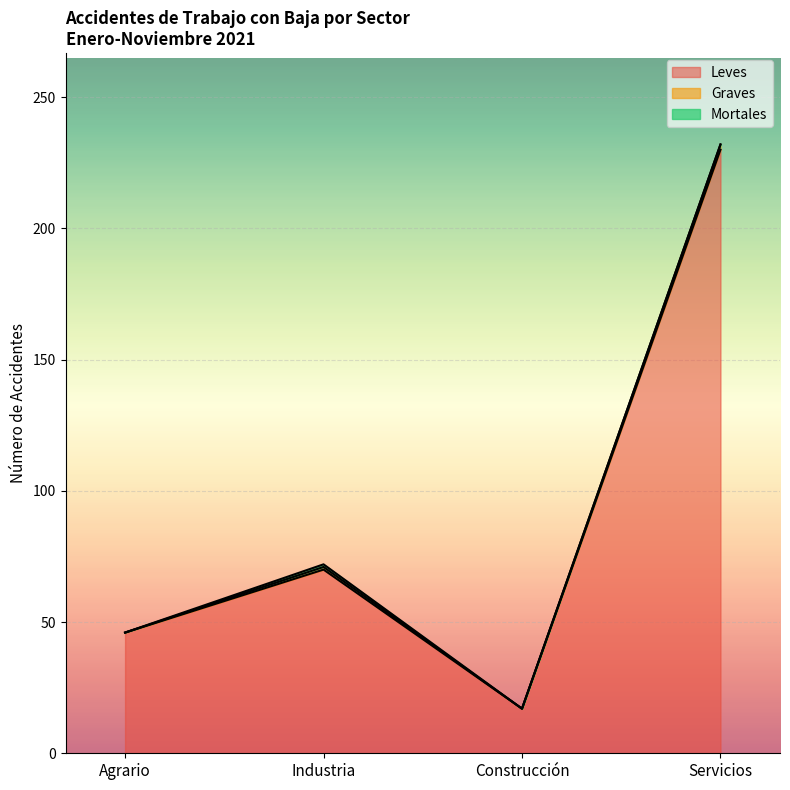

Which has a higher value, Servicios or Construcción?

Servicios